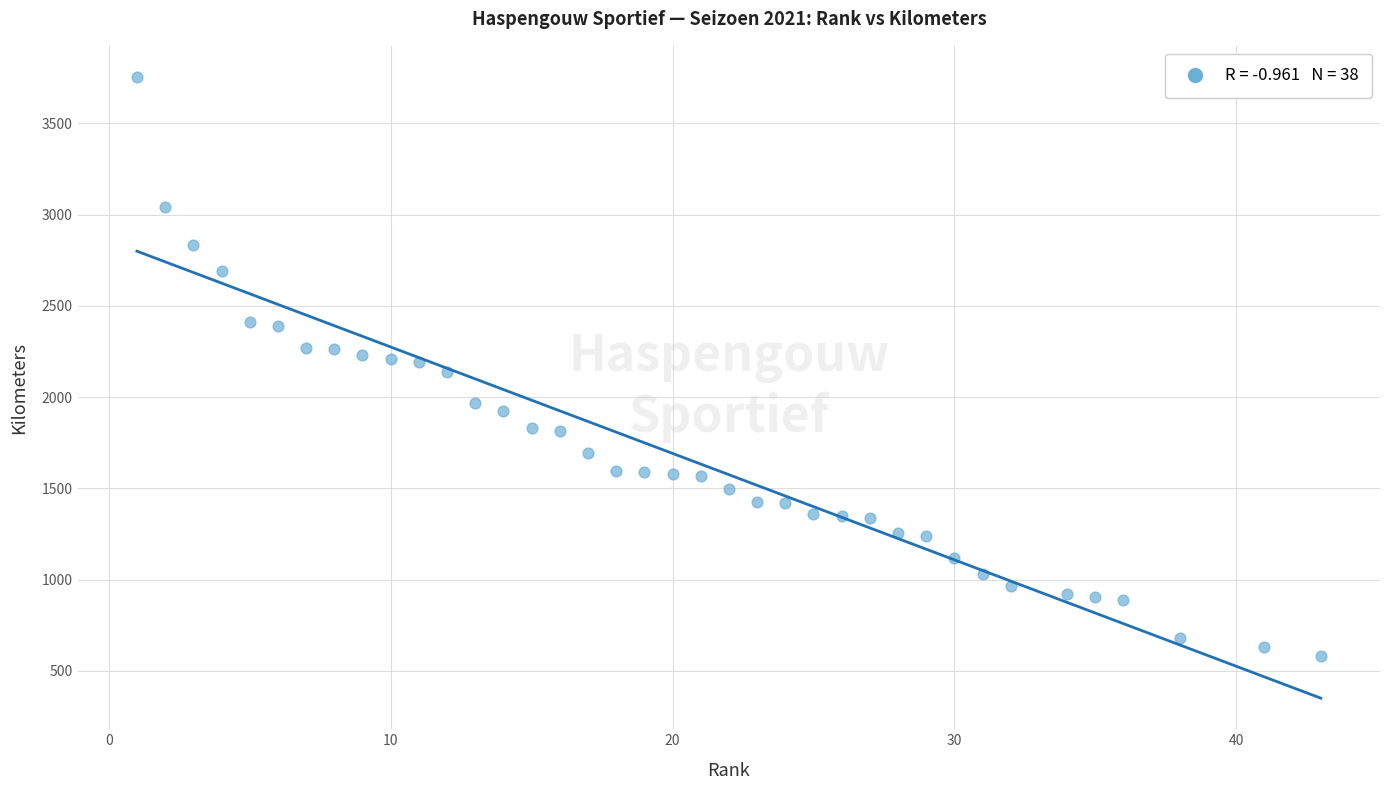

What is the range of Y values (max minus min)?

3174